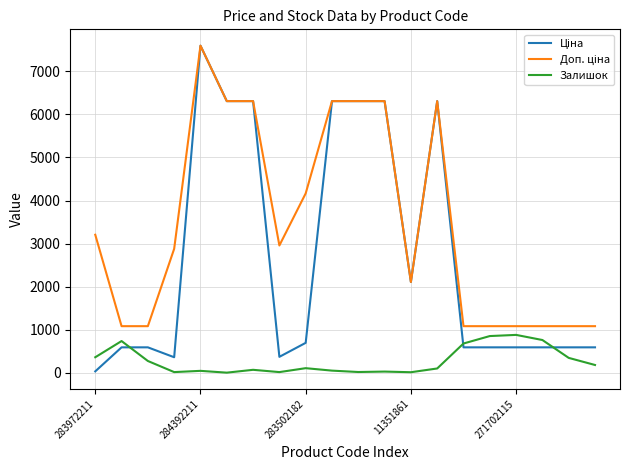

What is the greatest value displayed?

7596.5